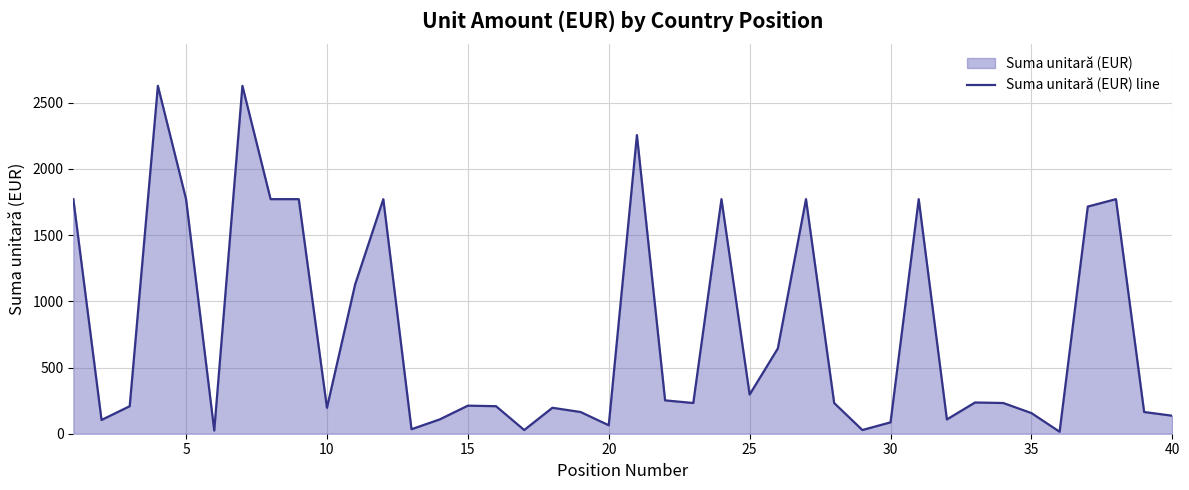

What is the greatest value displayed?

2628